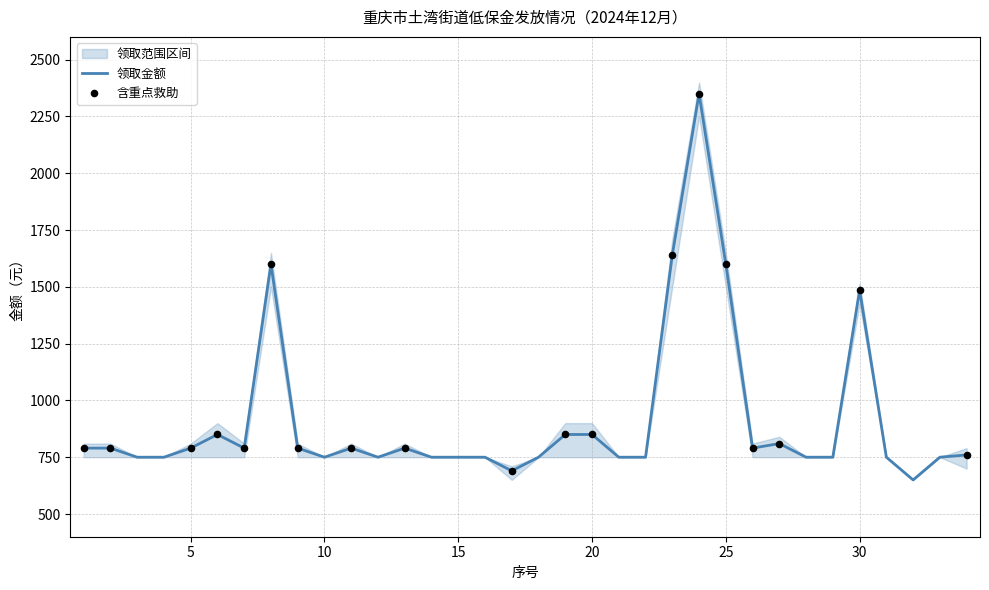

What is the highest value of the 领取金额 series?

2350